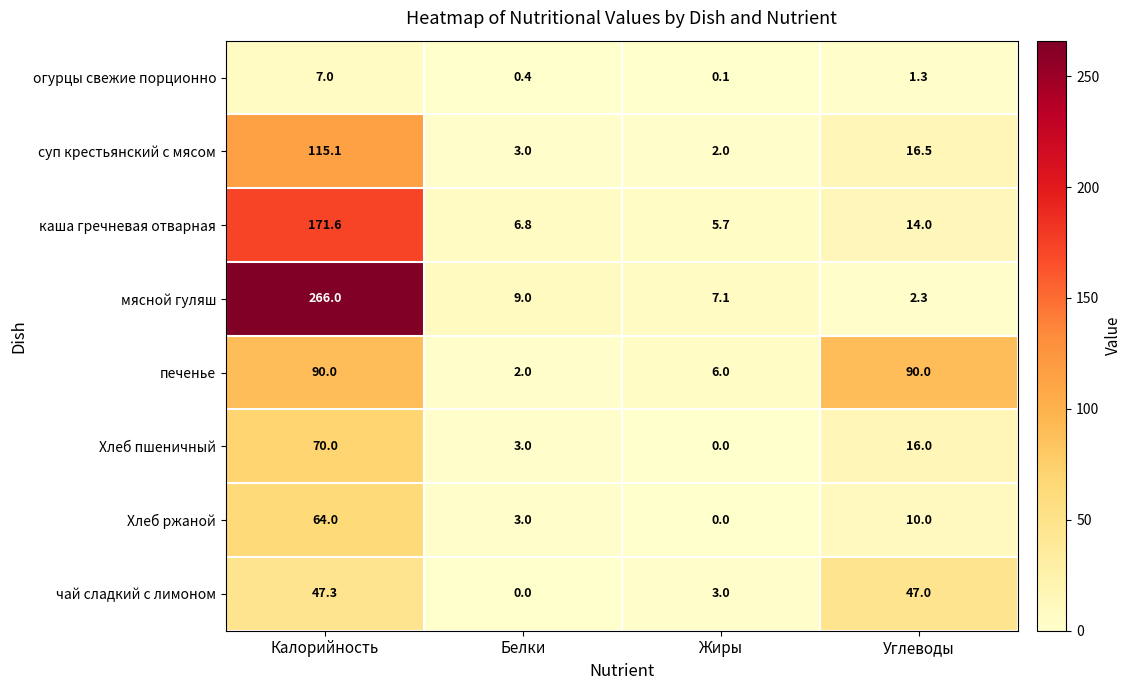

Rank the series by their maximum value, from lowest to highest.

огурцы свежие порционно, чай сладкий с лимоном, Хлеб ржаной, Хлеб пшеничный, печенье, суп крестьянский с мясом, каша гречневая отварная, мясной гуляш